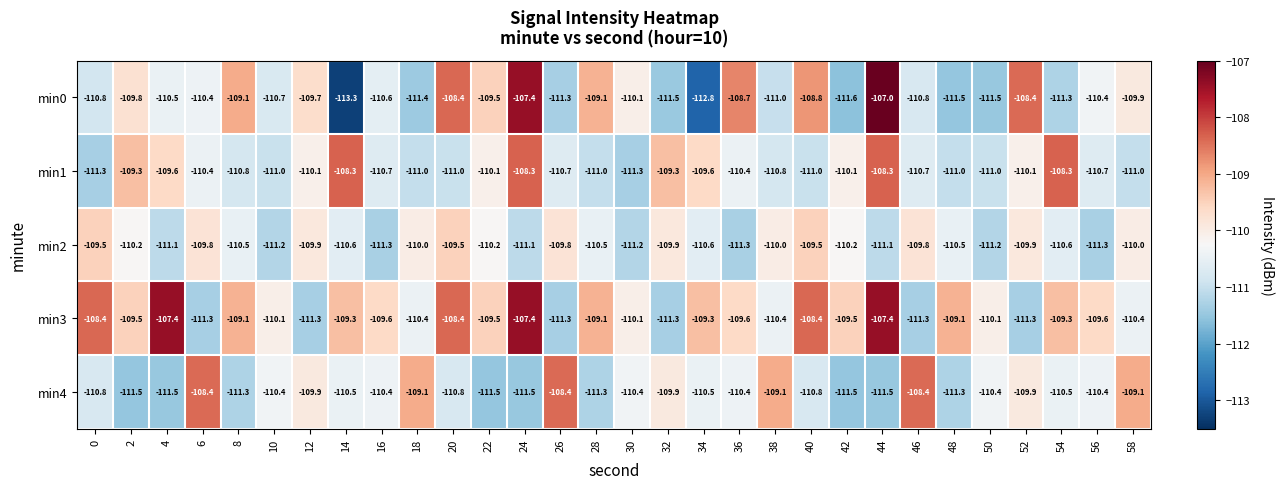

Rank the series by their maximum value, from highest to lowest.

min0, min3, min1, min4, min2